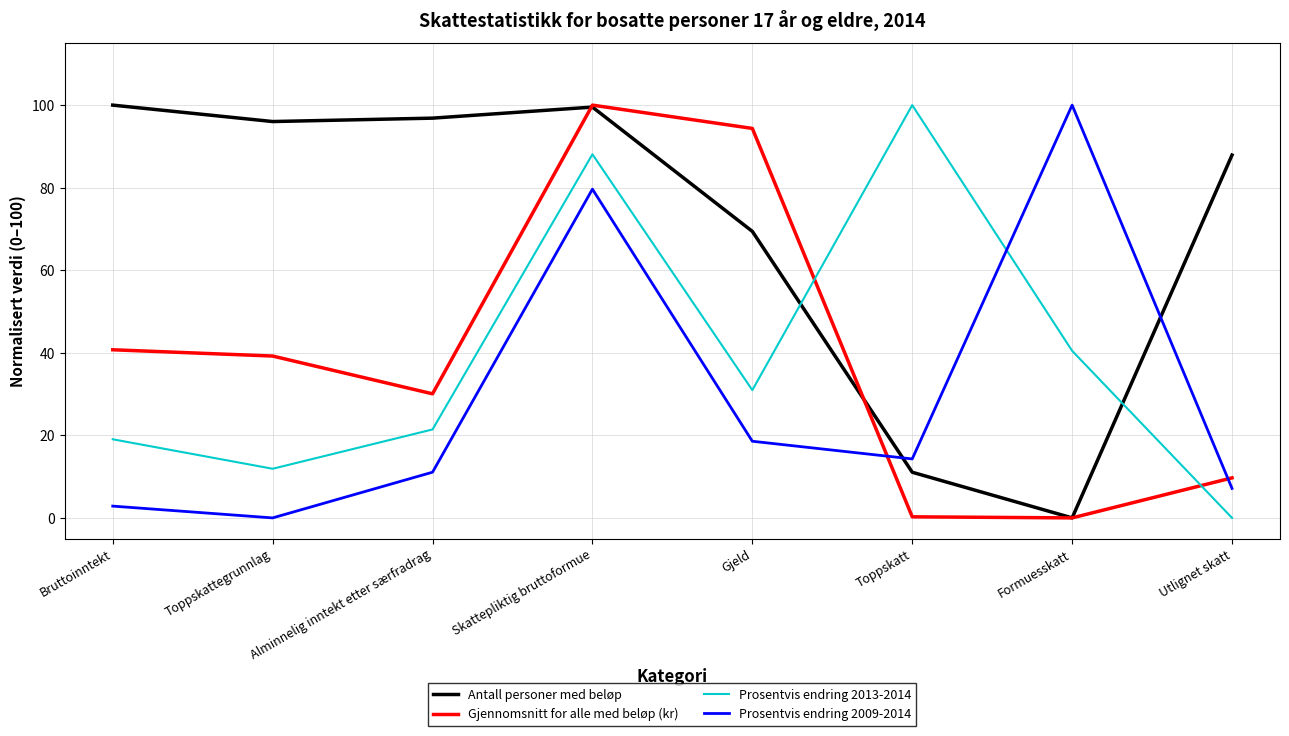

What is the sum of the Prosentvis endring 2009-2014 values at Skattepliktig bruttoformue and Toppskatt?

93.9